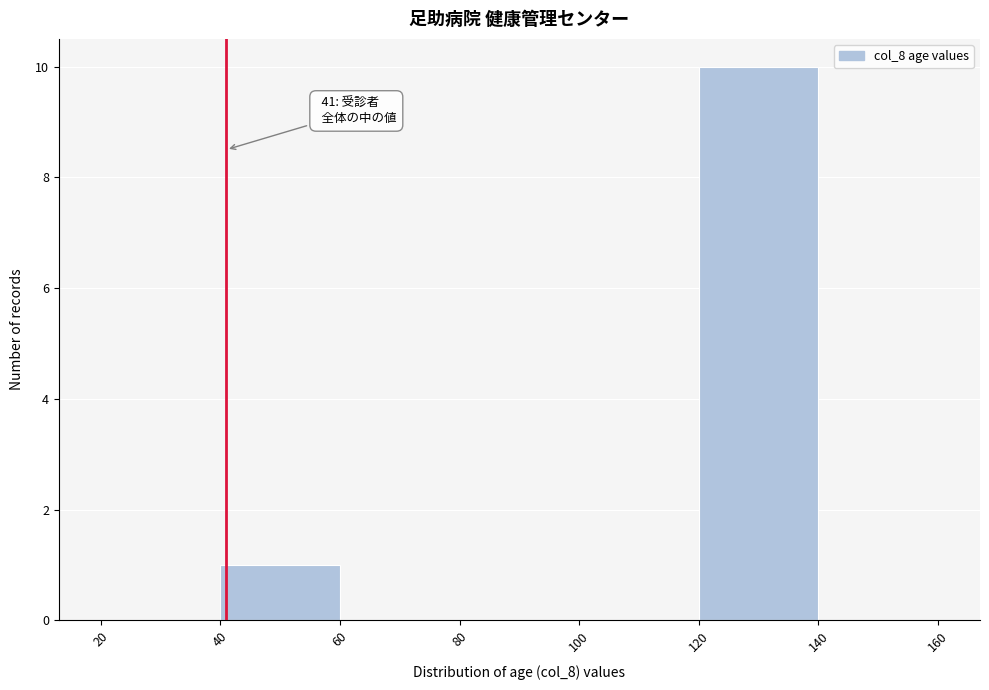

Over which range of the x-axis is the bar tallest?

120 to 140